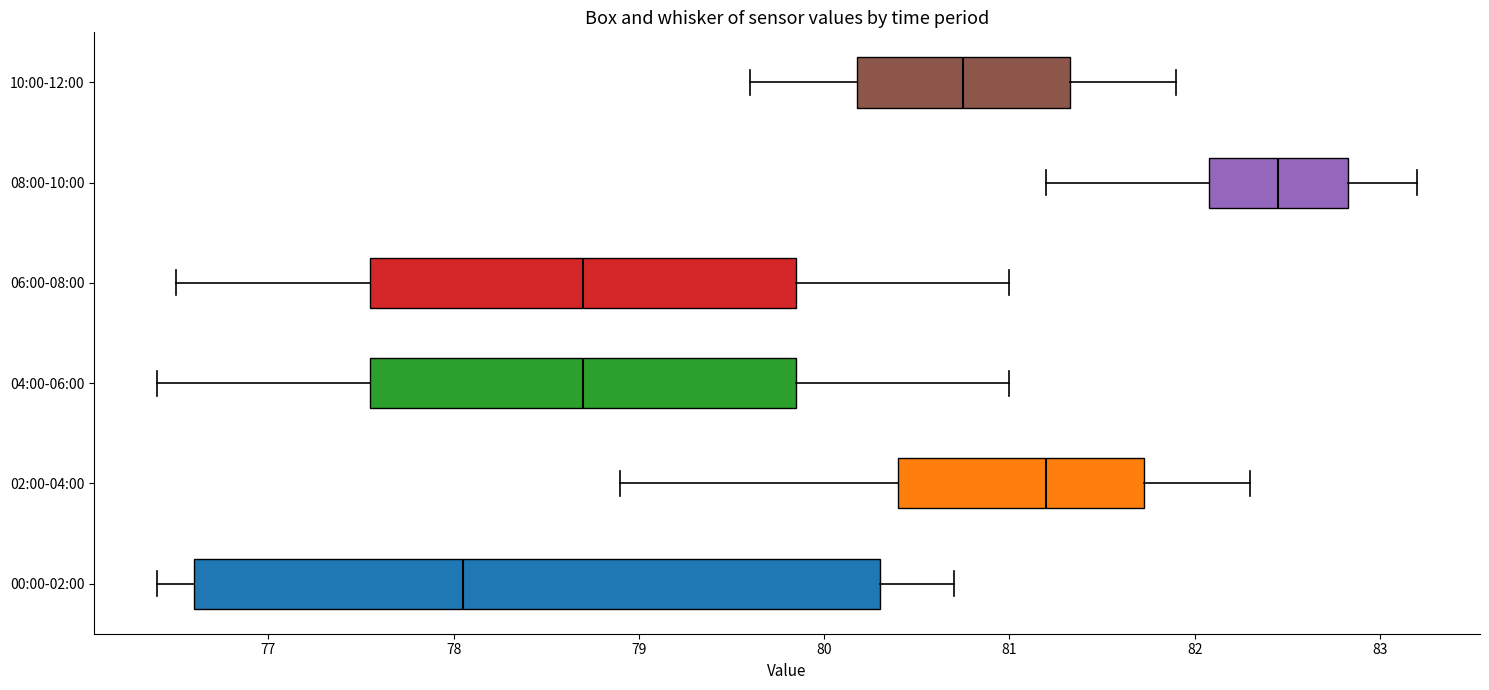

Reading bottom to top, read every box against the x-axis: the position of its median line, the range the box covers, and the ends of its whiskers. The values are not printed on the chart, so give them approximately, as read against the axis.

00:00-02:00: median 78.1, box 76.6 to 80.3, whiskers 76.4 to 80.7
02:00-04:00: median 81.2, box 80.4 to 81.7, whiskers 78.9 to 82.3
04:00-06:00: median 78.7, box 77.6 to 79.9, whiskers 76.4 to 81.0
06:00-08:00: median 78.7, box 77.6 to 79.9, whiskers 76.5 to 81.0
08:00-10:00: median 82.5, box 82.1 to 82.8, whiskers 81.2 to 83.2
10:00-12:00: median 80.8, box 80.2 to 81.3, whiskers 79.6 to 81.9